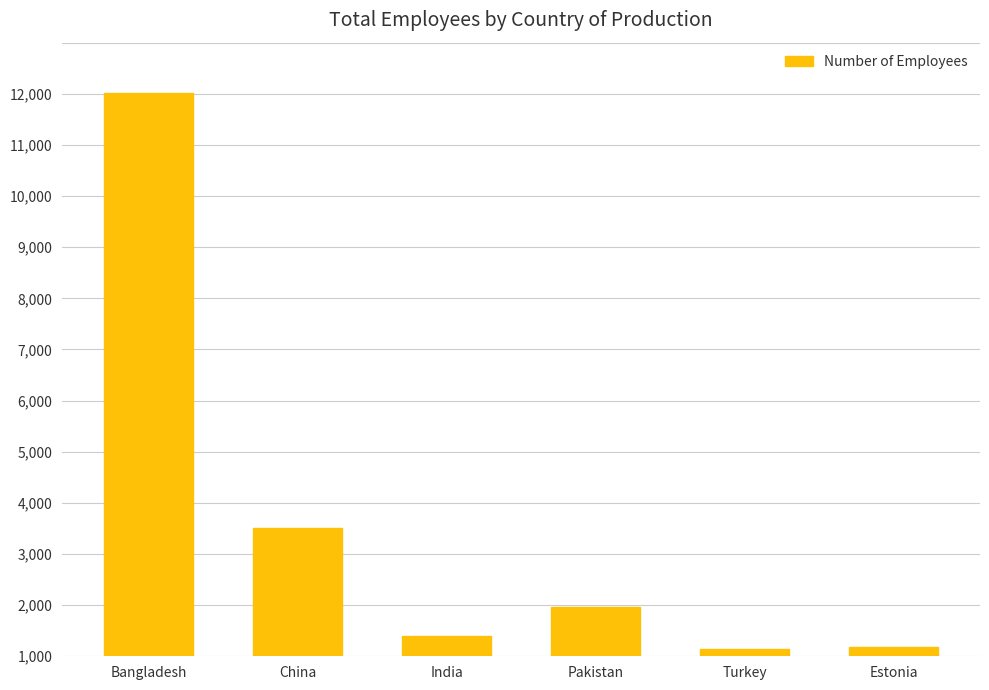

Rank the categories by value from lowest to highest.

Turkey, Estonia, India, Pakistan, China, Bangladesh